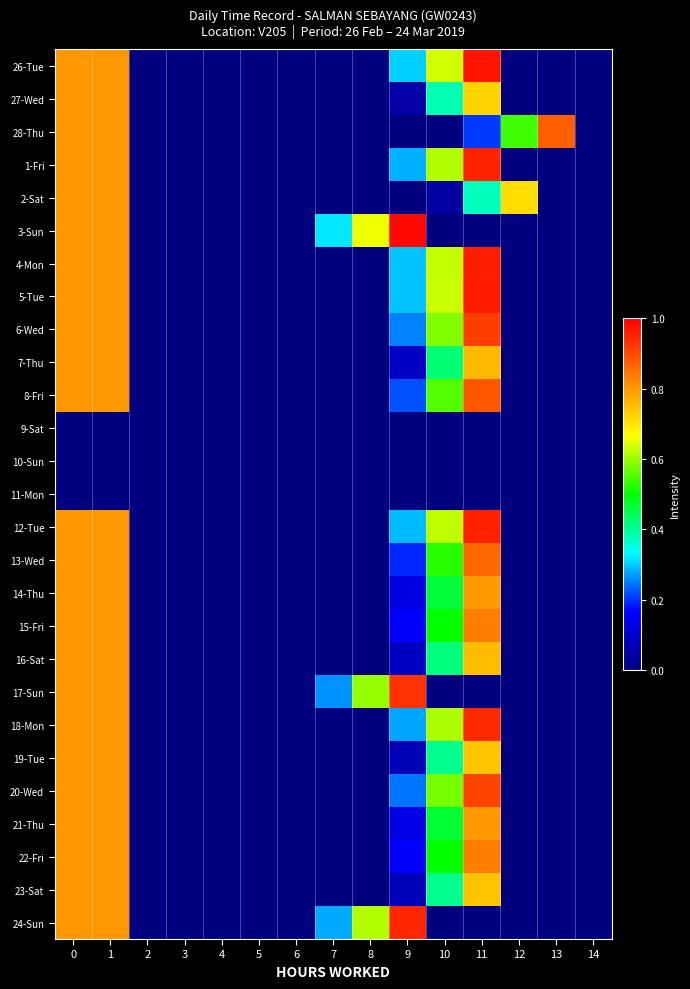

Between 7 and 14, which series saw the biggest shift?

3-Sun